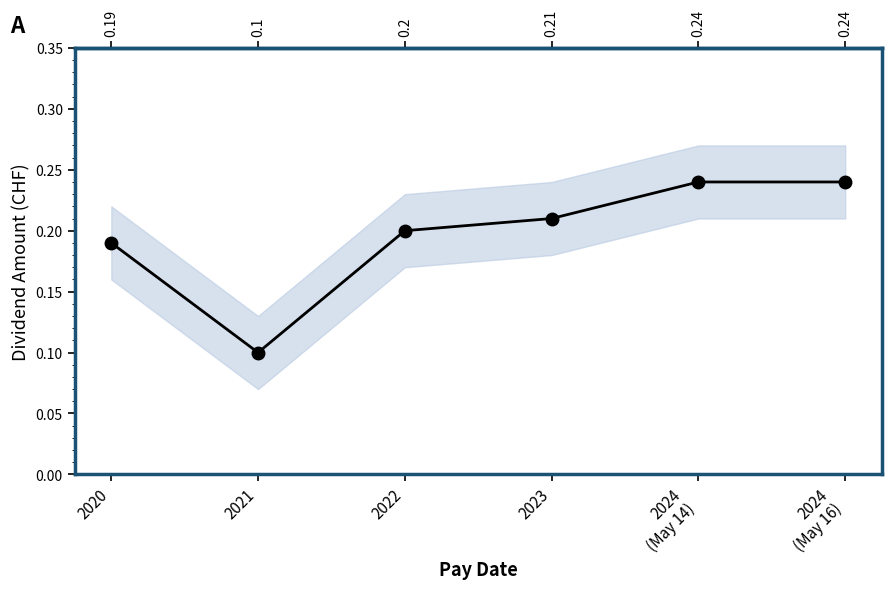

How many lines are shown in the chart?

1